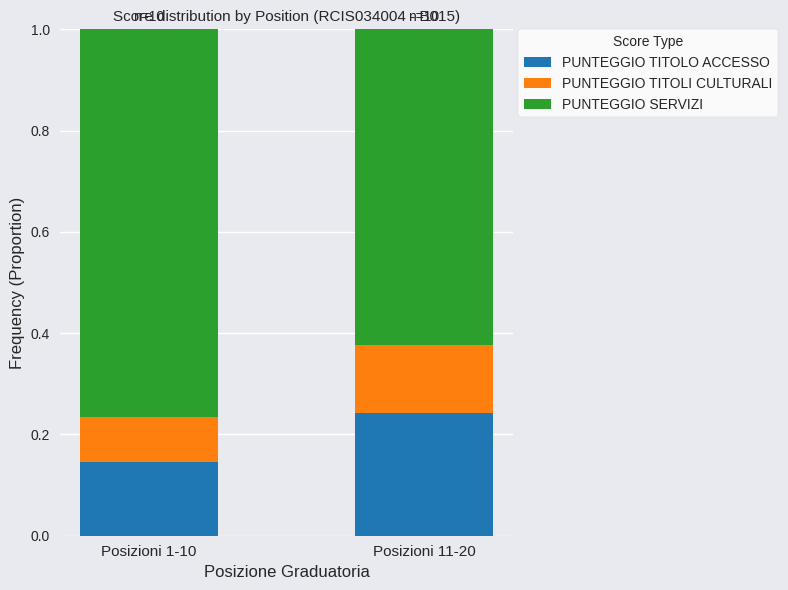

How many categories are shown in the chart?

2